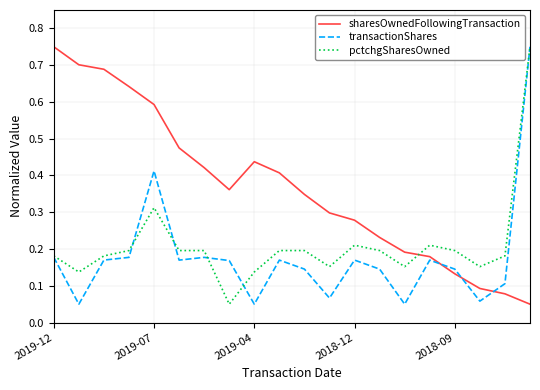

Which series has the largest total across all categories?

sharesOwnedFollowingTransaction